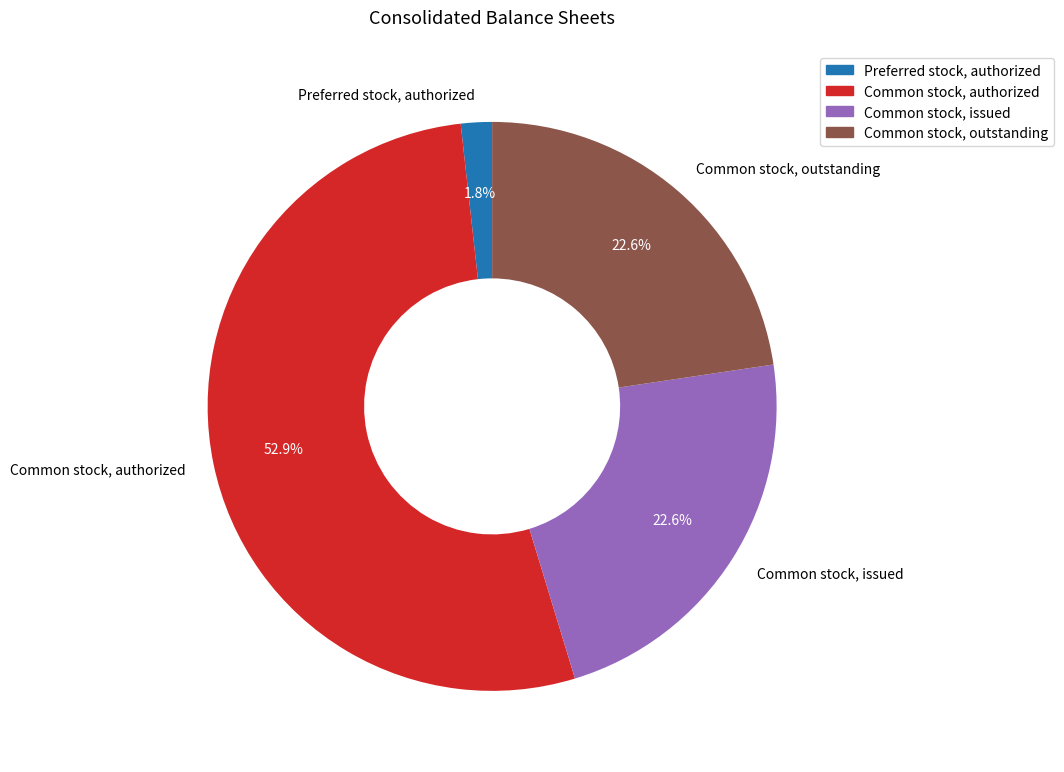

How much of the chart is everything except Common stock, outstanding?

77.4%